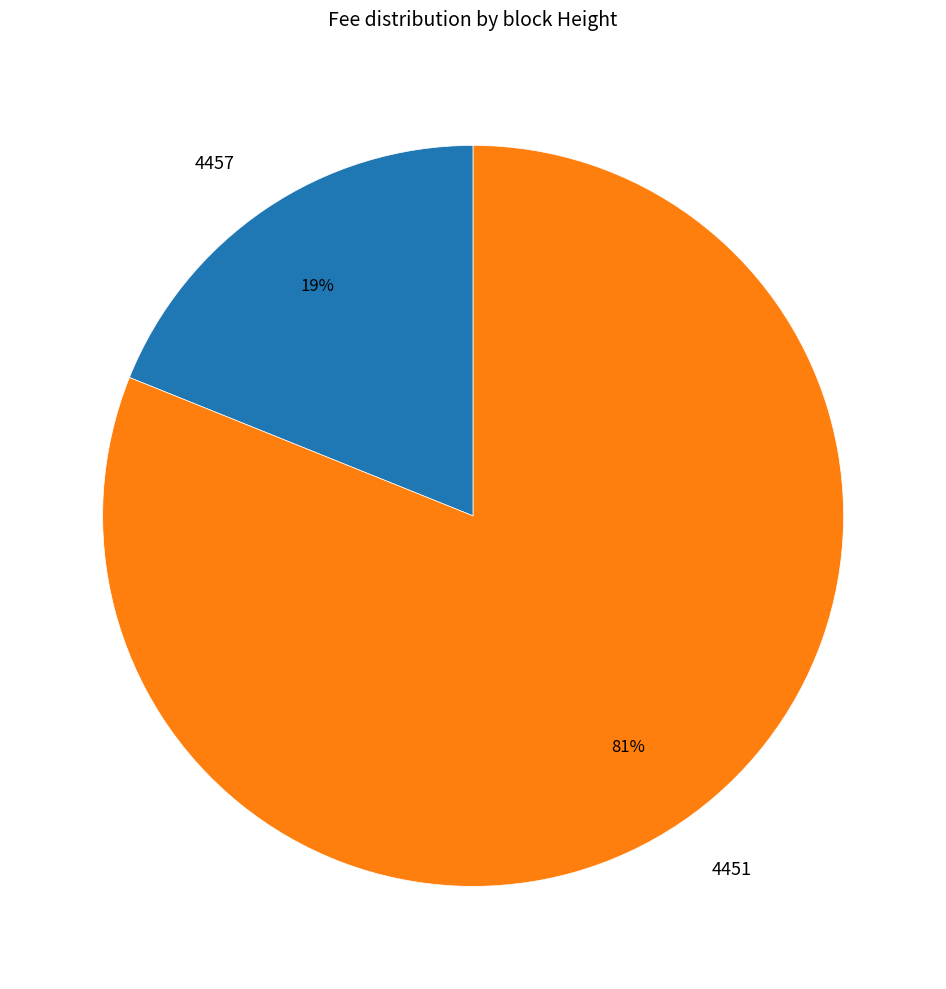

What is the smallest slice in the pie chart?

4457